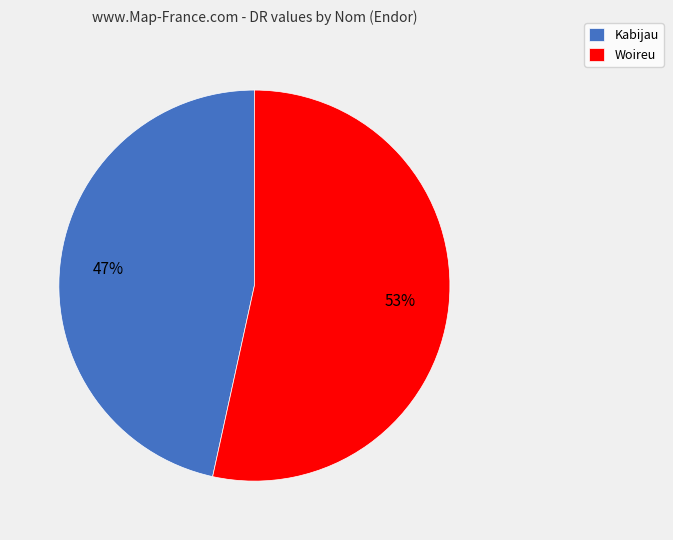

What is the majority slice?

Woireu